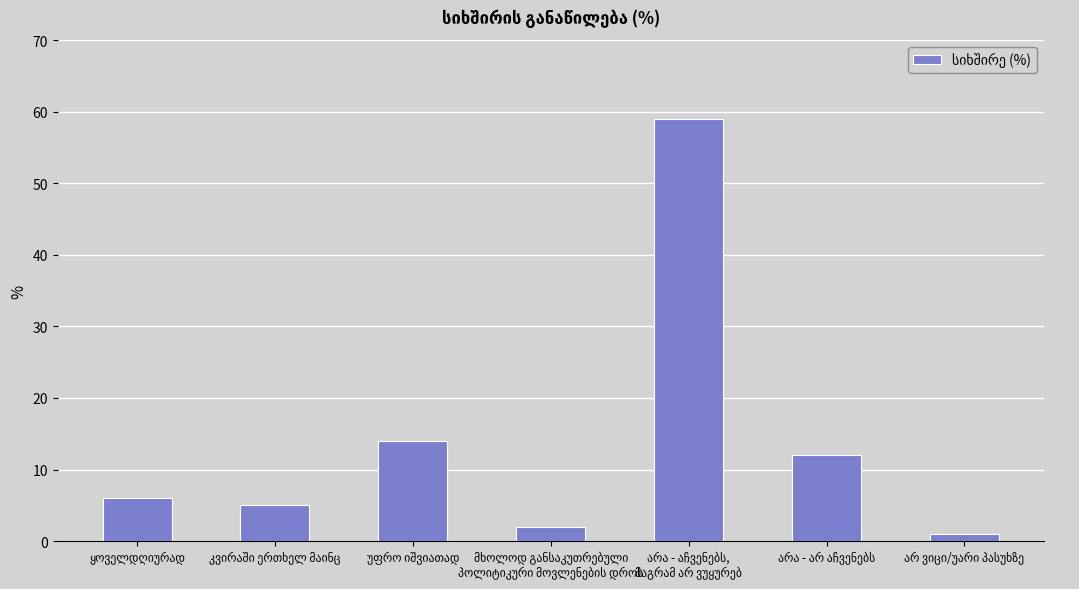

How many data points does each series have?

7